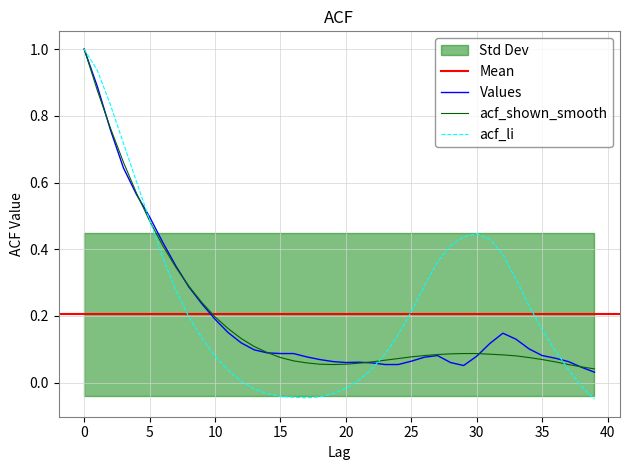

What is the difference between the maximum and minimum values in the acf_li series?

1.1